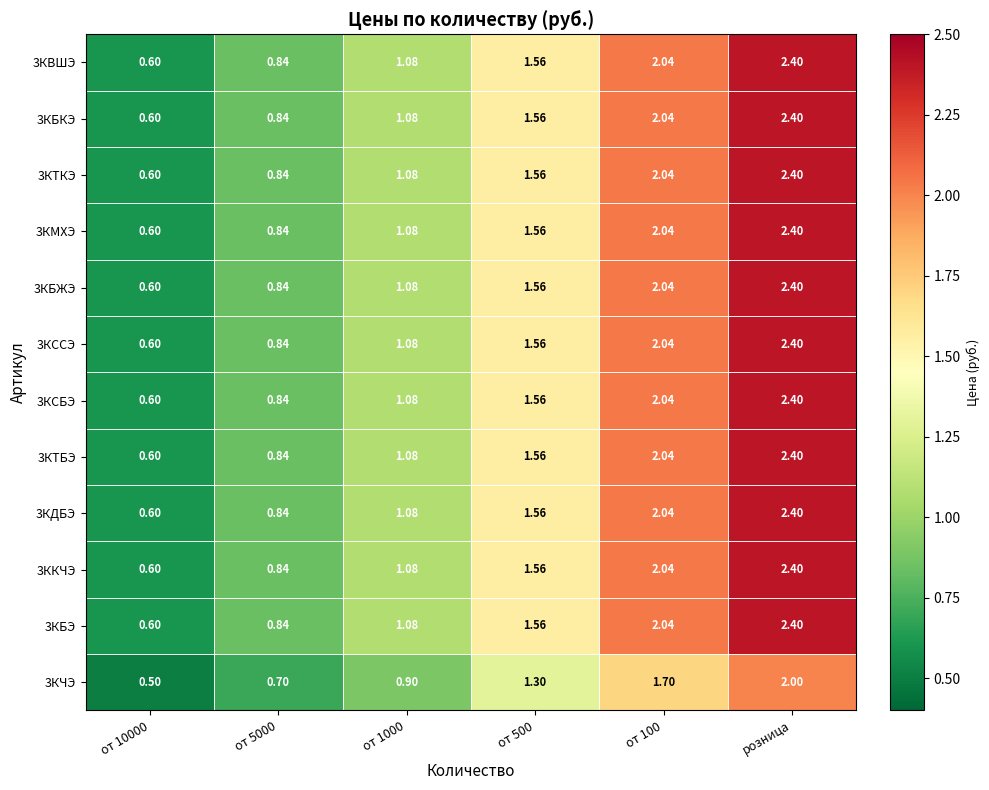

At which category is the sum across all series the highest?

розница